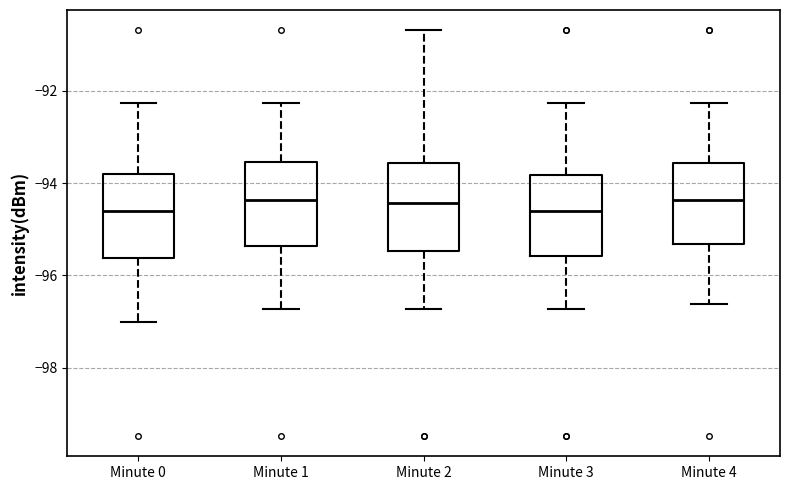

Reading left to right, read every box against the y-axis: the position of its median line, the range the box covers, and the ends of its whiskers. The values are not printed on the chart, so give them approximately, as read against the axis.

Minute 0: median -94.6, box -95.6 to -93.8, whiskers -97.0 to -92.2
Minute 1: median -94.4, box -95.4 to -93.6, whiskers -96.8 to -92.2
Minute 2: median -94.4, box -95.4 to -93.6, whiskers -96.8 to -90.6
Minute 3: median -94.6, box -95.6 to -93.8, whiskers -96.8 to -92.2
Minute 4: median -94.4, box -95.4 to -93.6, whiskers -96.6 to -92.2